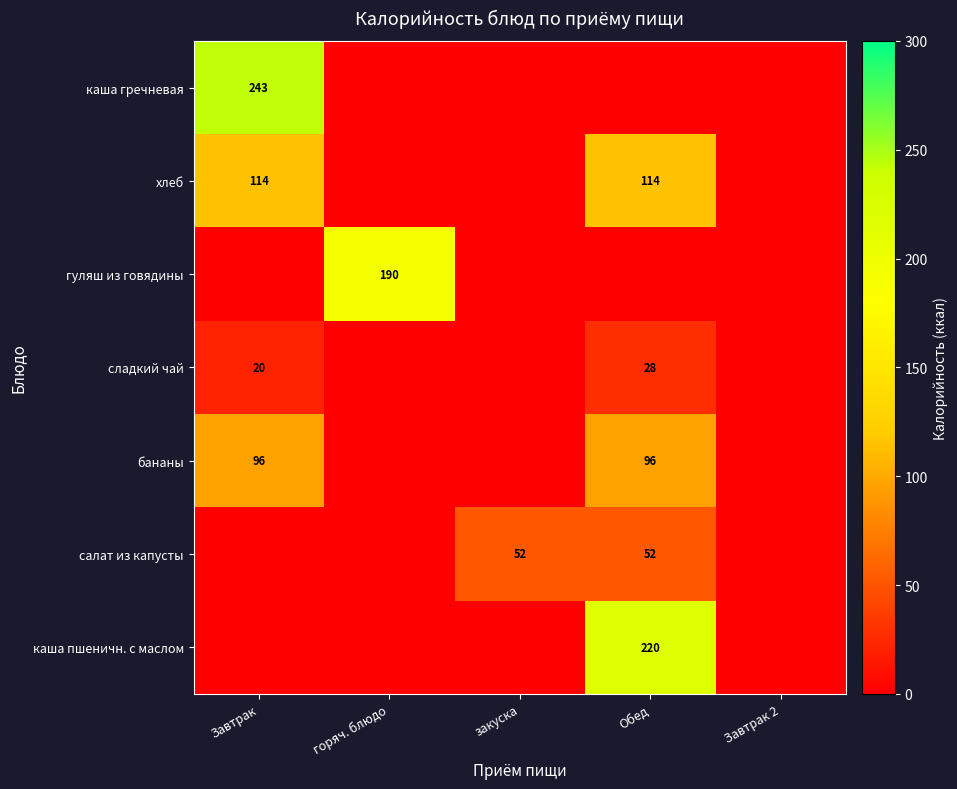

Is it true that бананы equals 143 at Завтрак?

False